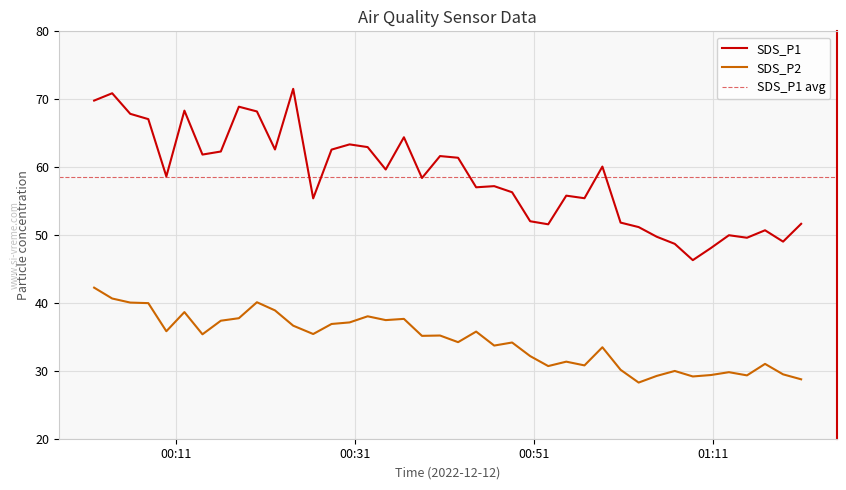

What is the sum of the SDS_P1 values at 2022/12/12 00:32:27 and 2022/12/12 01:16:50?

113.7